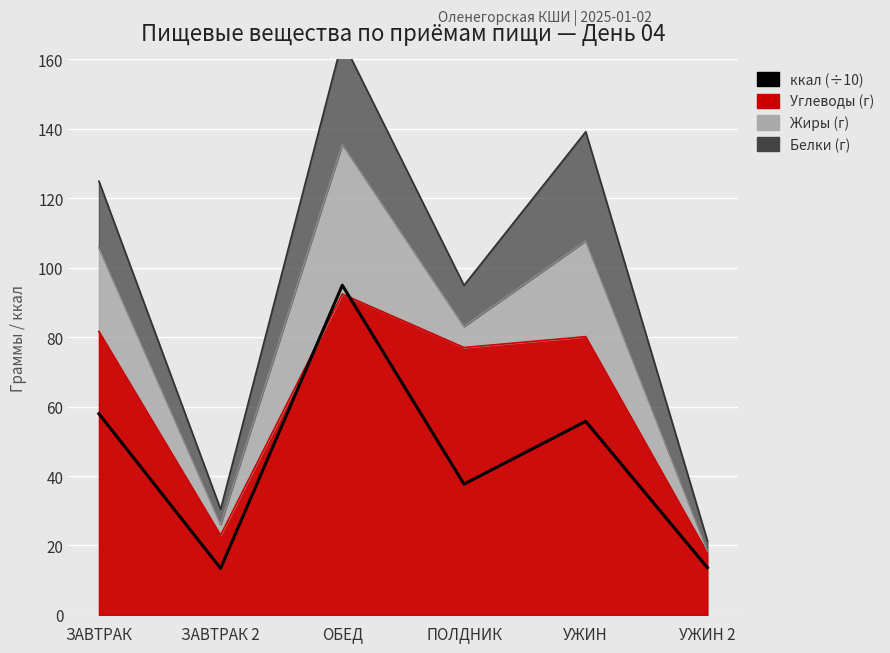

Reading left to right, transcribe all the data shown in this chart.

ЗАВТРАК=58.0	ЗАВТРАК 2=13.4	ОБЕД=95.0	ПОЛДНИК=37.7	УЖИН=55.8	УЖИН 2=13.6